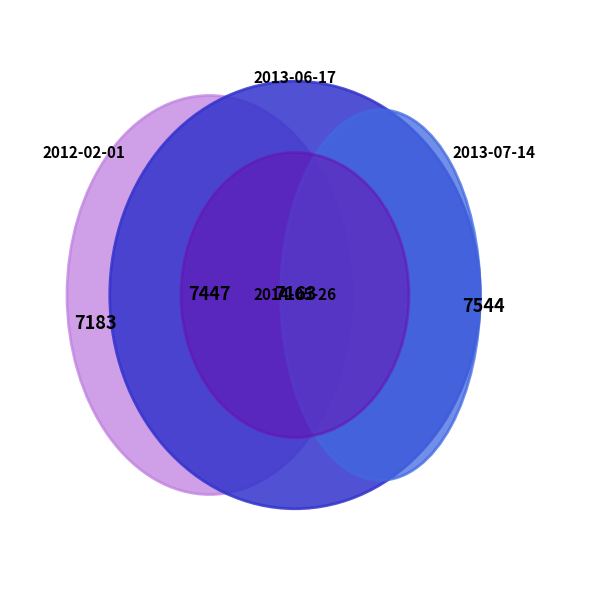

Rank the categories by value from highest to lowest.

2013-07-14, 2013-06-17, 2012-02-01, 2014-05-26